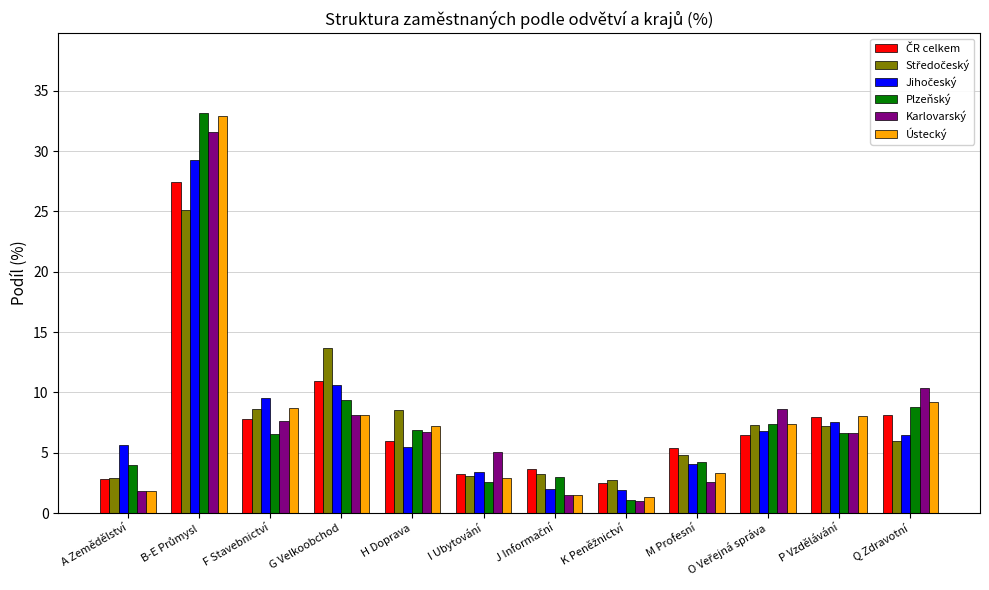

What is the average value of the Plzeňský series?

7.8